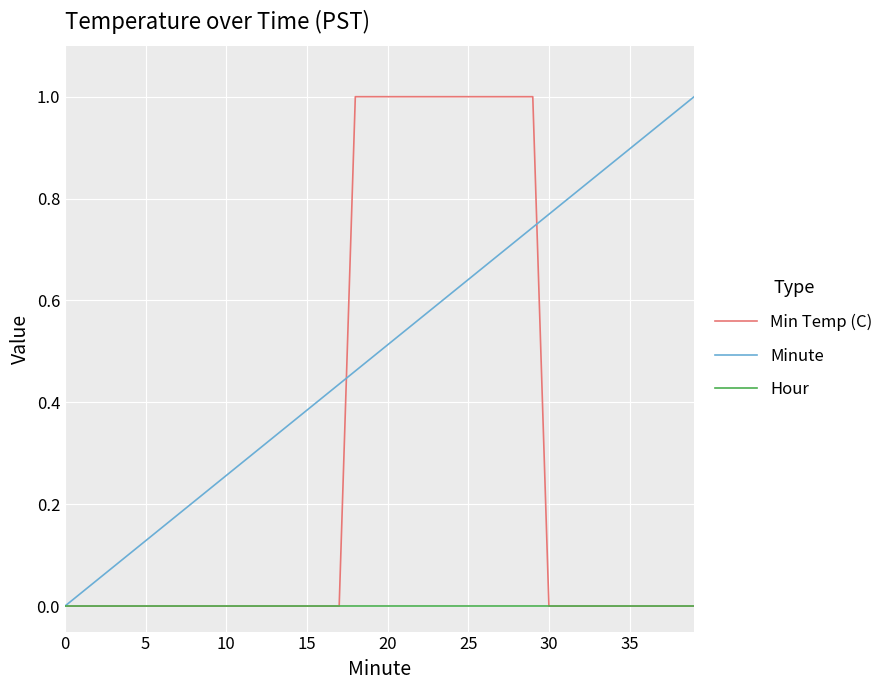

Which series has the largest total across all categories?

Minute